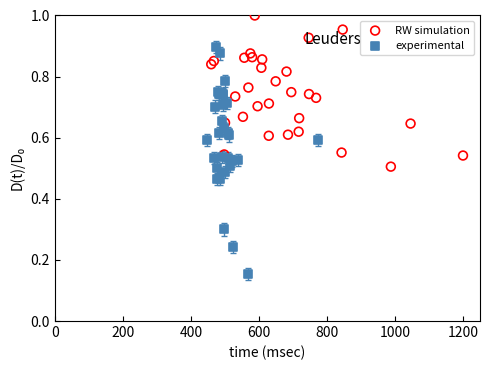

Which series reaches the minimum Y coordinate?

experimental